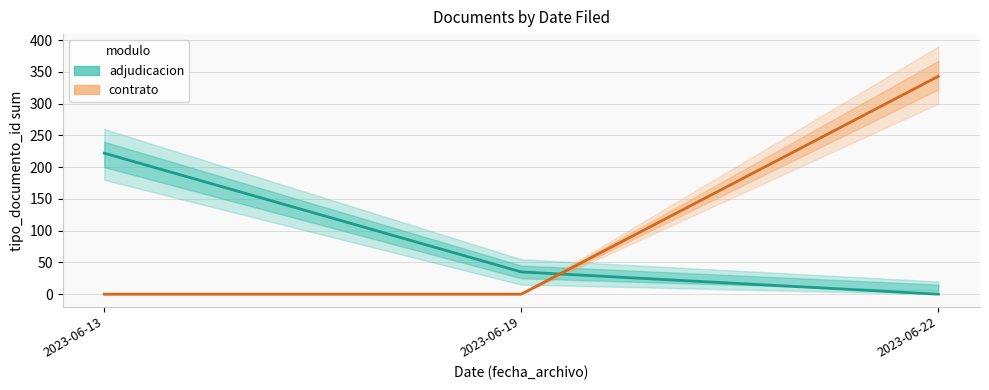

What is the total value across all series at 2023-06-19?

35